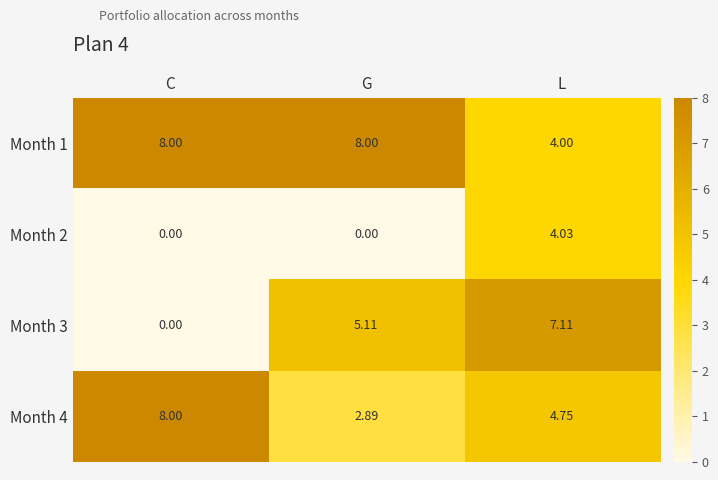

Rank the series by their average value, from lowest to highest.

Month 2, Month 3, Month 4, Month 1